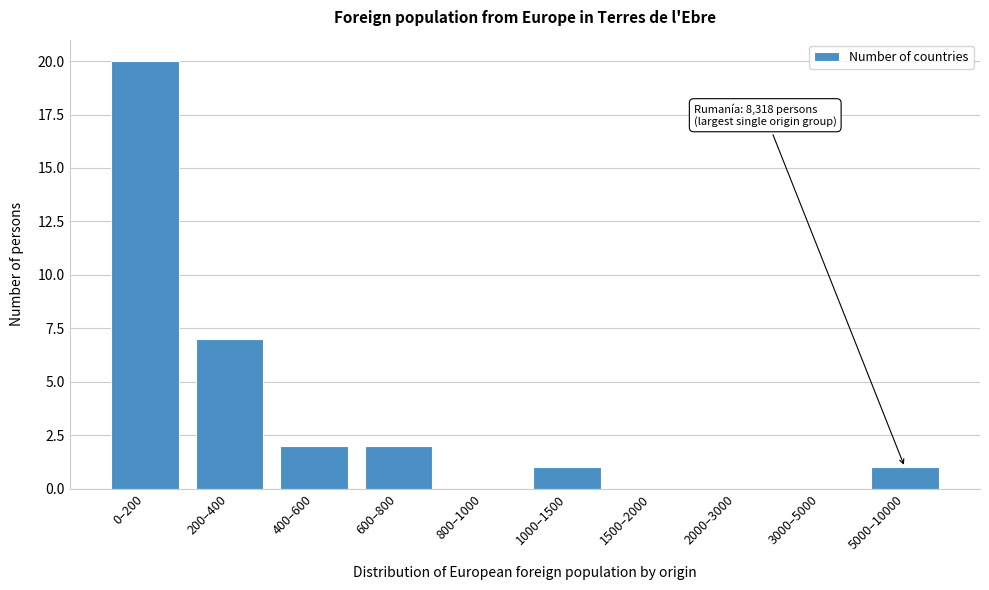

Reading left to right, extract all data points from this chart.

0–200=20	200–400=7	400–600=2	600–800=2	800–1000=0	1000–1500=1	1500–2000=0	2000–3000=0	3000–5000=0	5000–10000=1